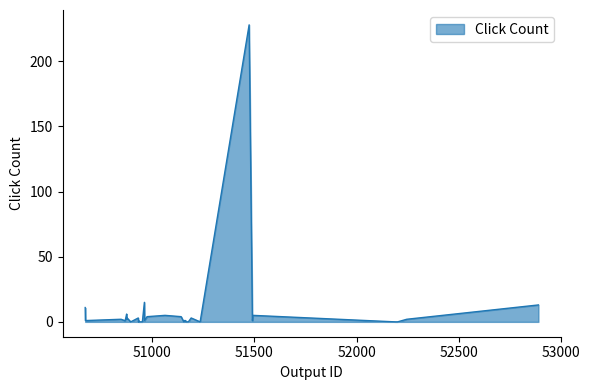

What is the difference between the maximum and minimum values?

228